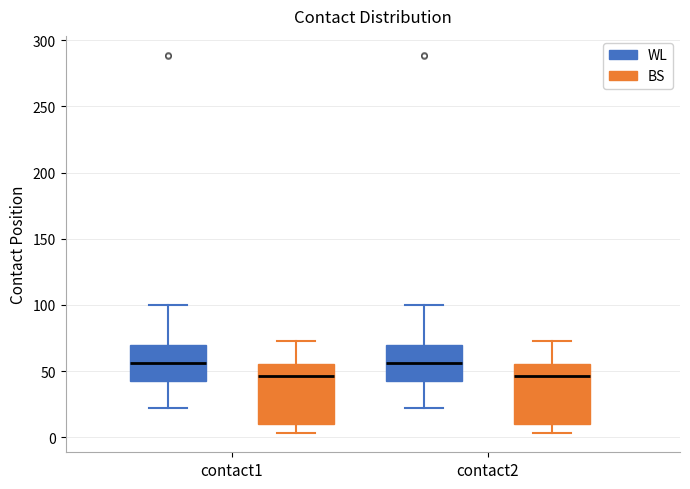

Reading left to right, transcribe this box plot: for each box, give where its median line is, the range the box spans, and where its two whiskers end, as read against the y-axis. The values are not printed on the chart, so give them approximately, as read against the axis.

contact1 (WL): median 55, box 45 to 70, whiskers 20 to 100
contact1 (BS): median 45, box 10 to 55, whiskers 5 to 75
contact2 (WL): median 55, box 45 to 70, whiskers 20 to 100
contact2 (BS): median 45, box 10 to 55, whiskers 5 to 75